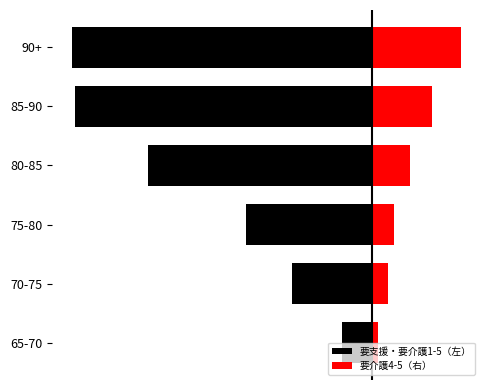

What are all the series names shown in the legend?

要支援・要介護1-5（左）, 要介護4-5（右）